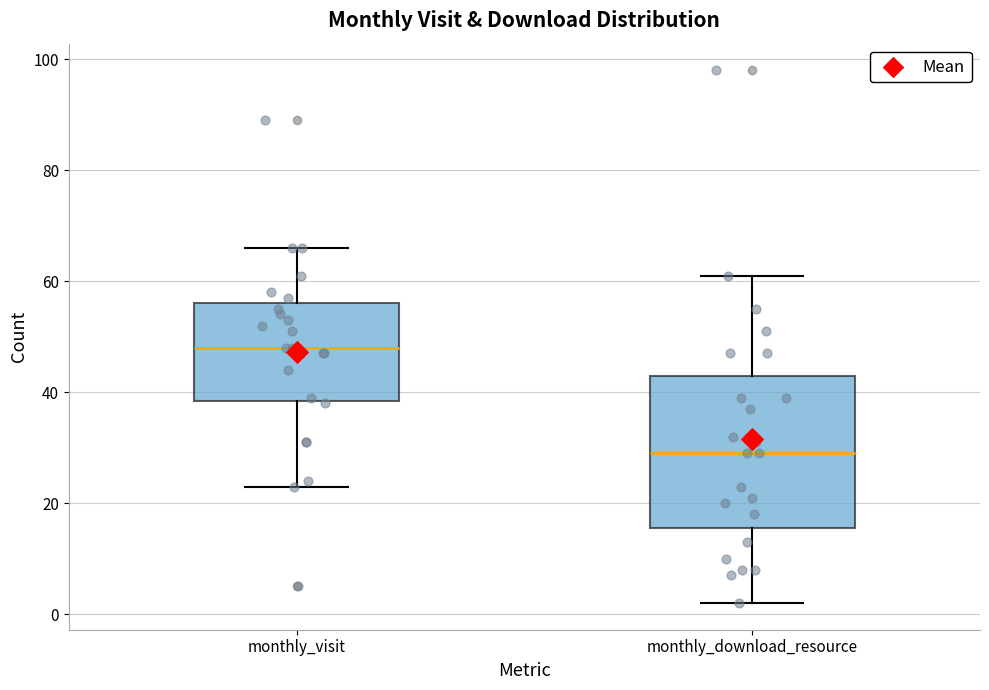

Which box has the lowest median line?

monthly_download_resource